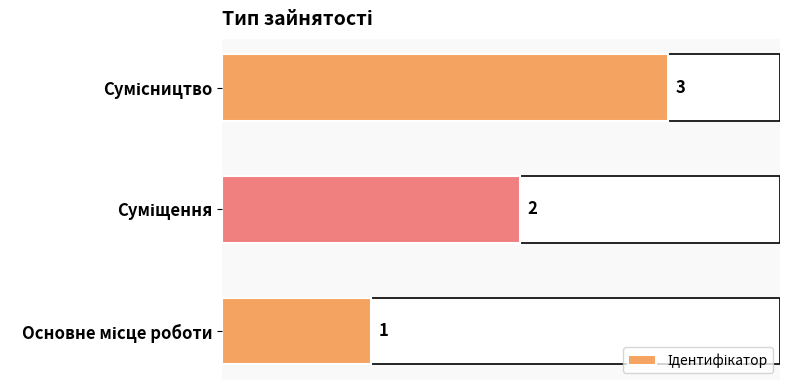

Does the chart contain stacked bars?

No